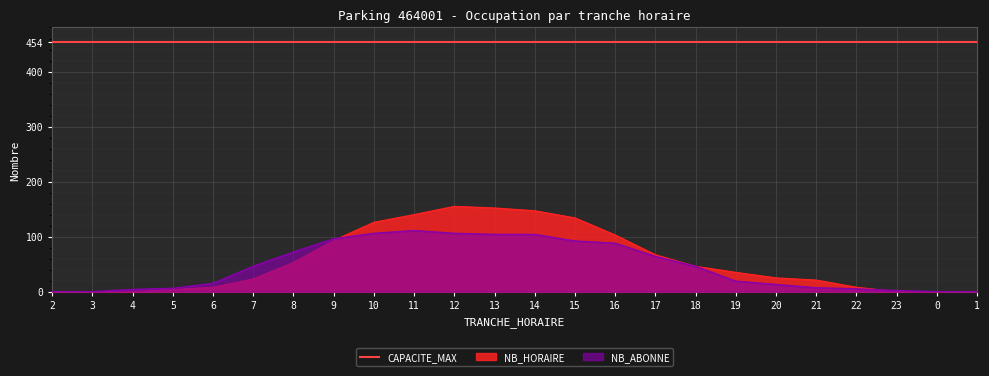

How many intersections are there between NB_HORAIRE and NB_ABONNE?

2